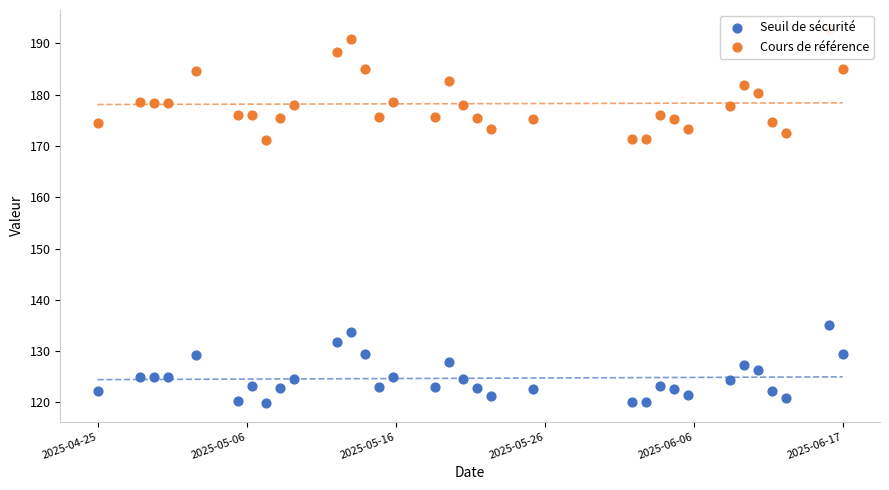

Which series reaches the maximum Y coordinate?

Cours de référence